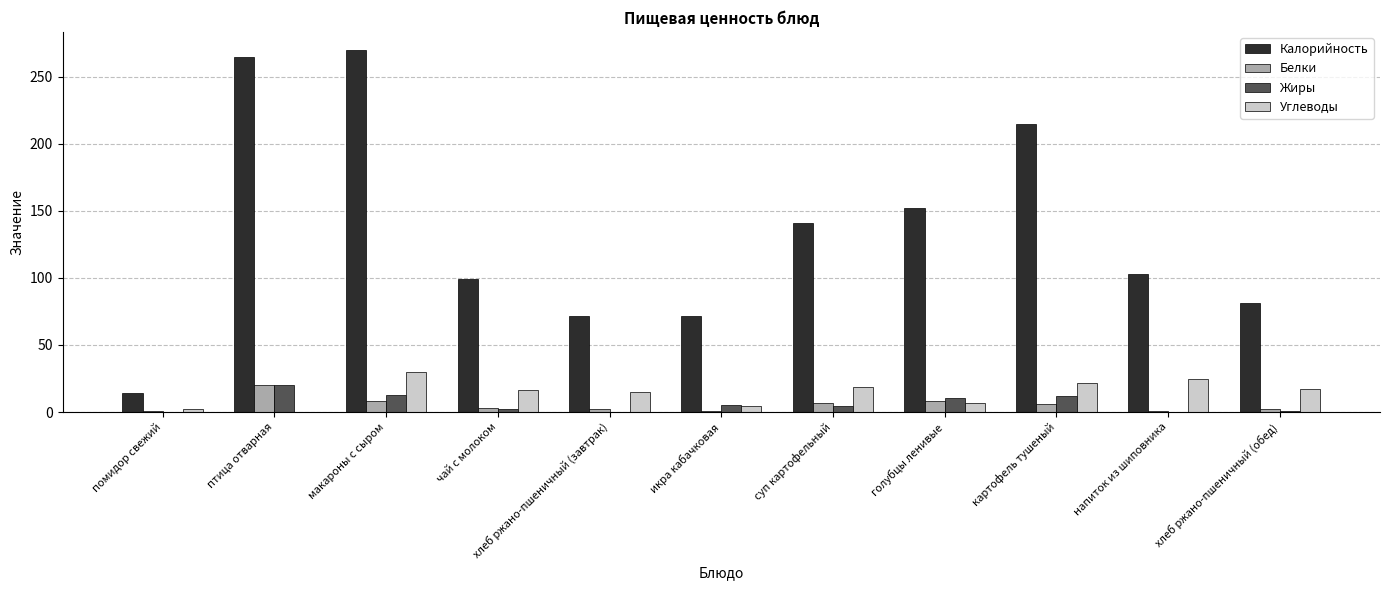

Is it true that Жиры equals 5.3 at икра кабачковая?

True